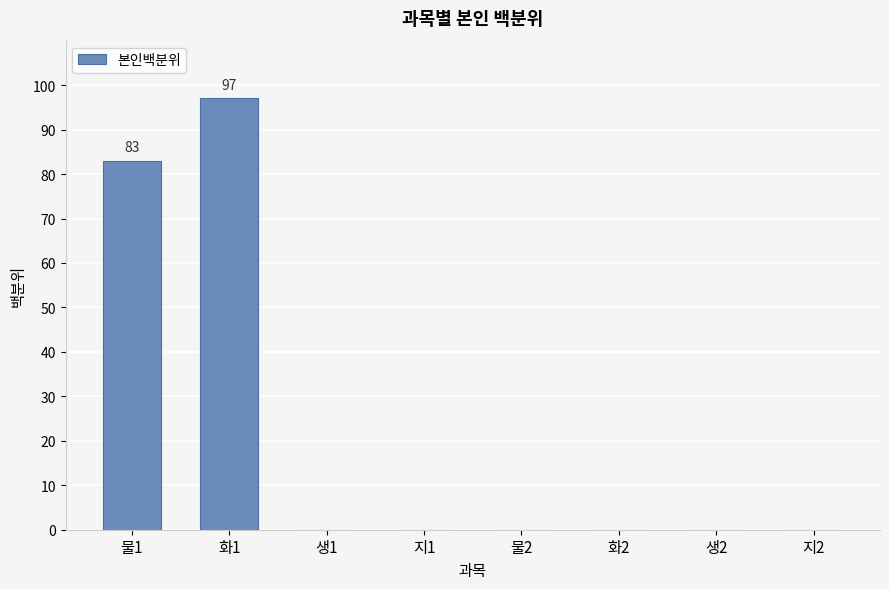

Which has a higher value, 물1 or 화2?

물1